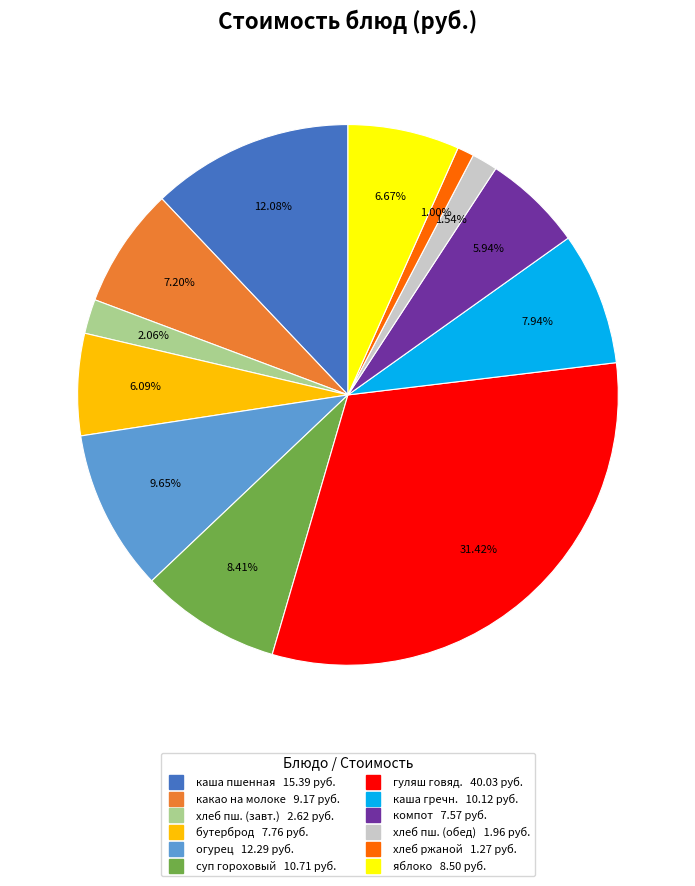

Is there a majority slice in this chart?

No